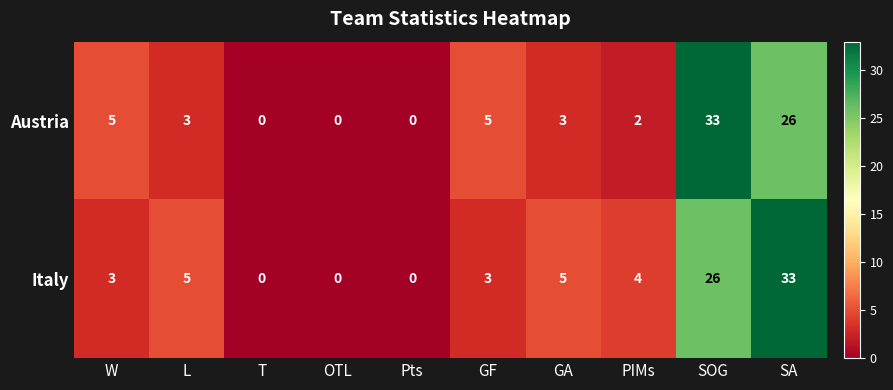

How many series are shown in this chart?

2